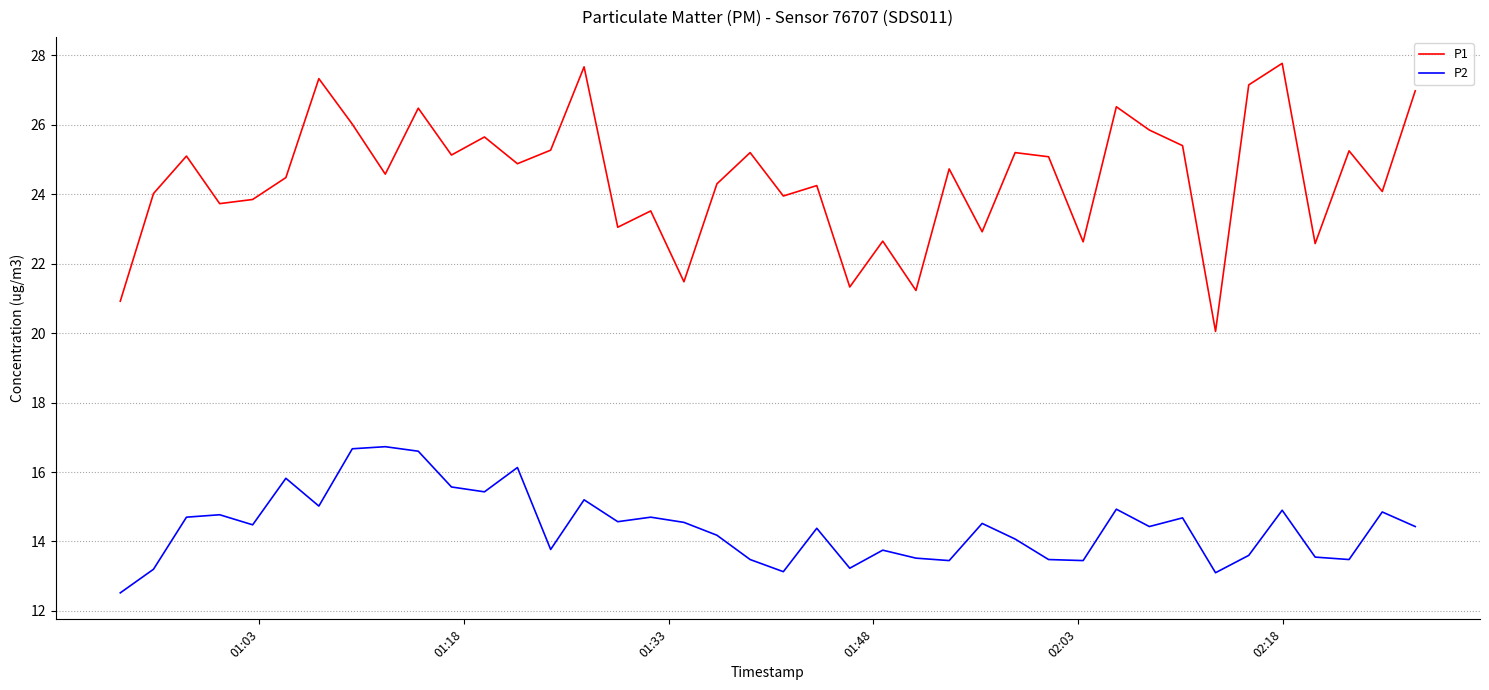

Rank the series by their average value, from lowest to highest.

P2, P1